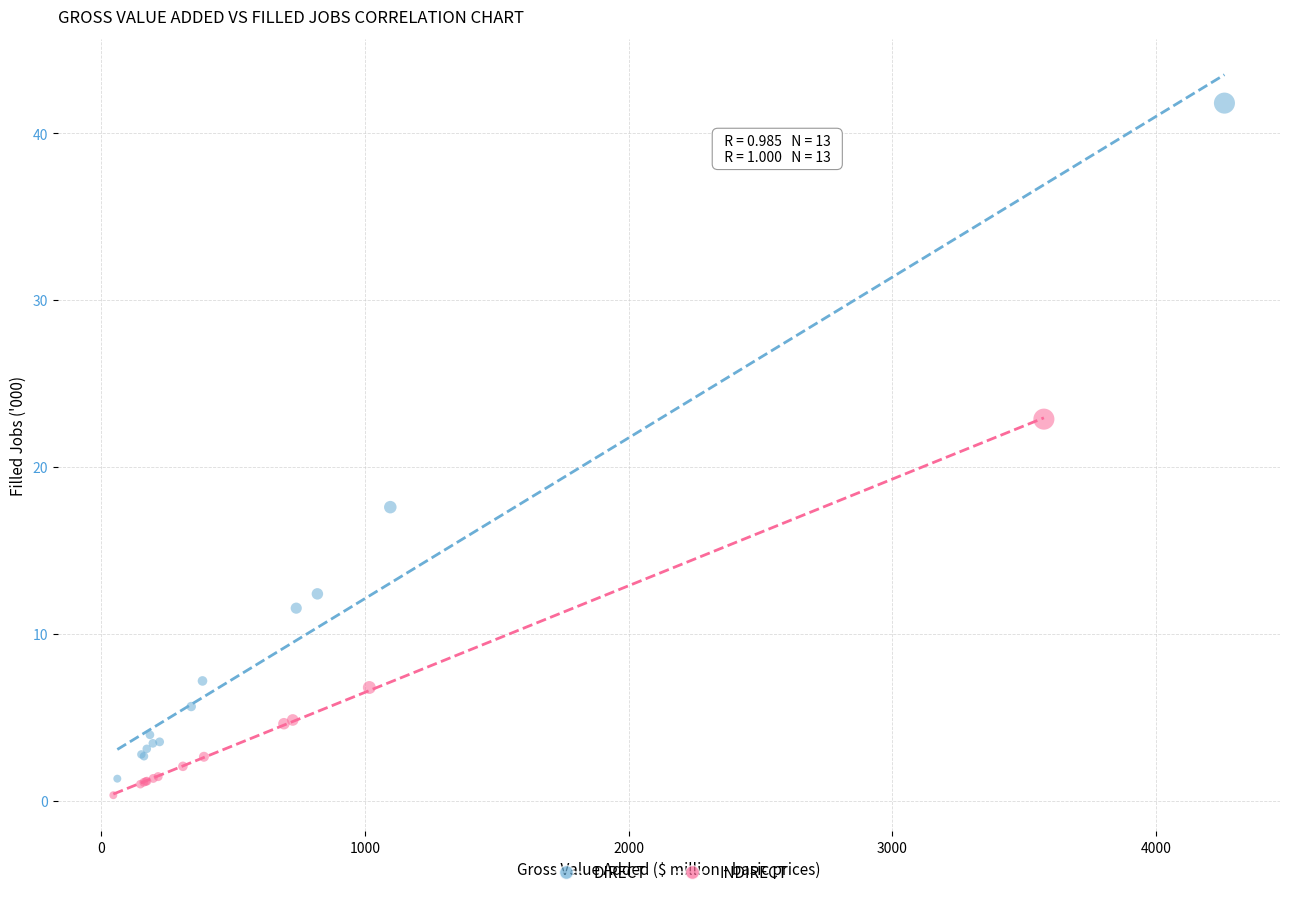

Which series reaches the maximum Y coordinate?

DIRECT